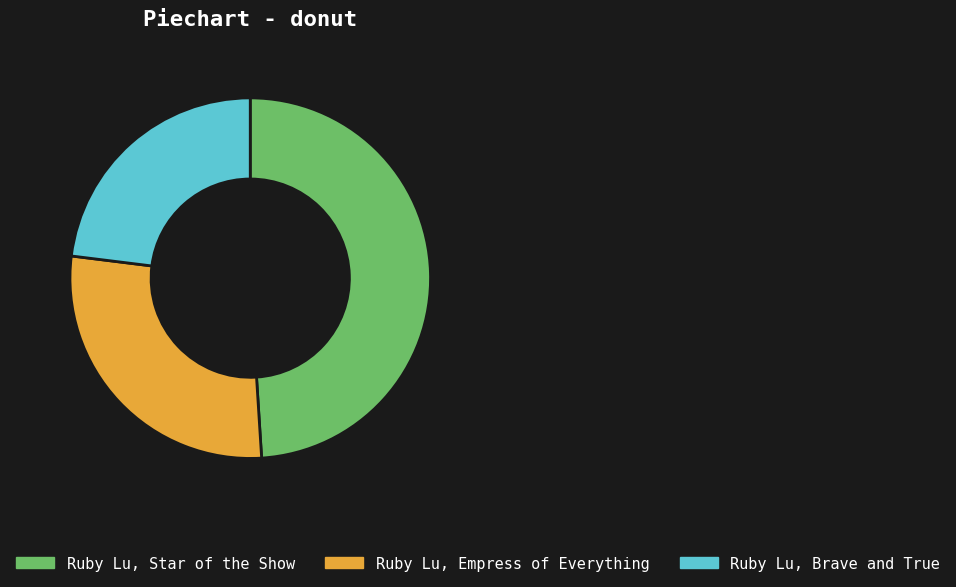

What is the smallest slice in the pie chart?

Ruby Lu, Brave and True